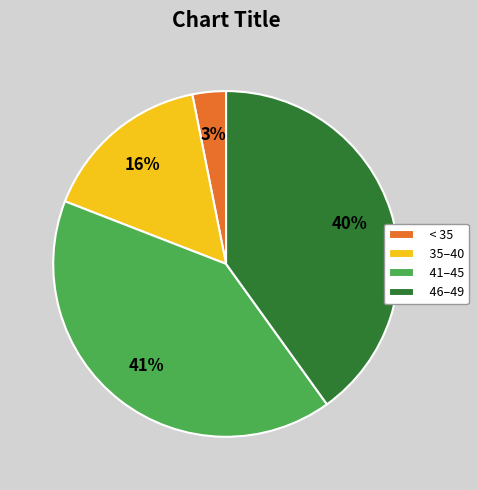

Which has a higher value, 35–40 or 41–45?

41–45